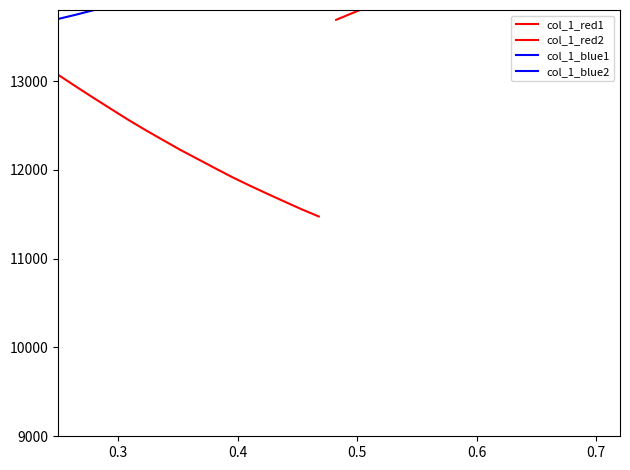

What is the difference between the maximum and minimum values in the col_1_red2 series?

1410.6